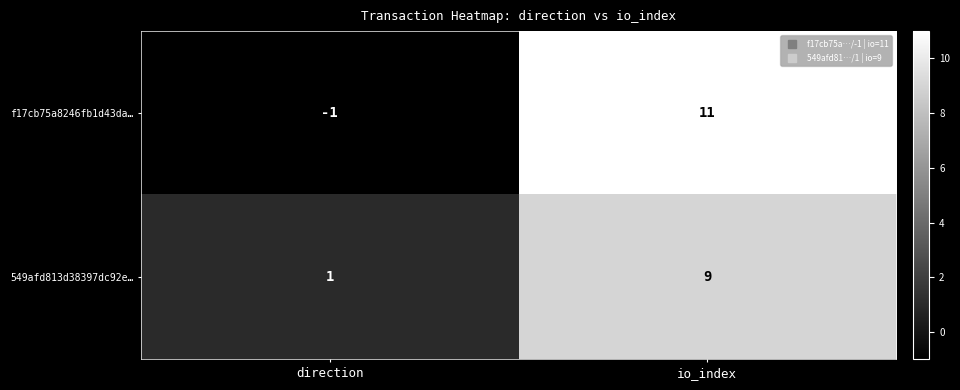

Between direction and io_index, which series saw the biggest shift?

f17cb75a8246fb1d43da…